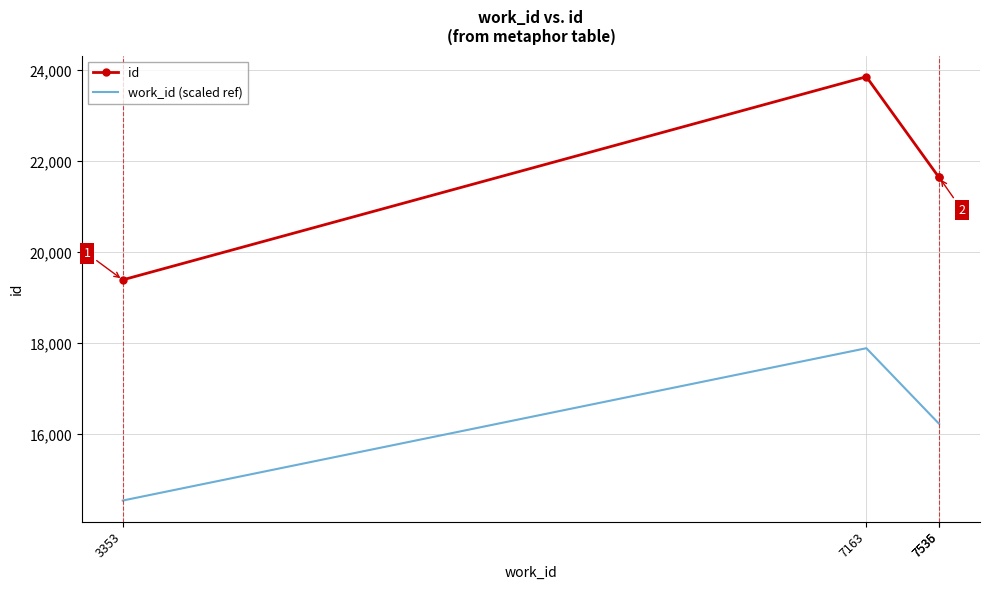

What is the difference between the maximum and minimum values in the id series?

4463.0